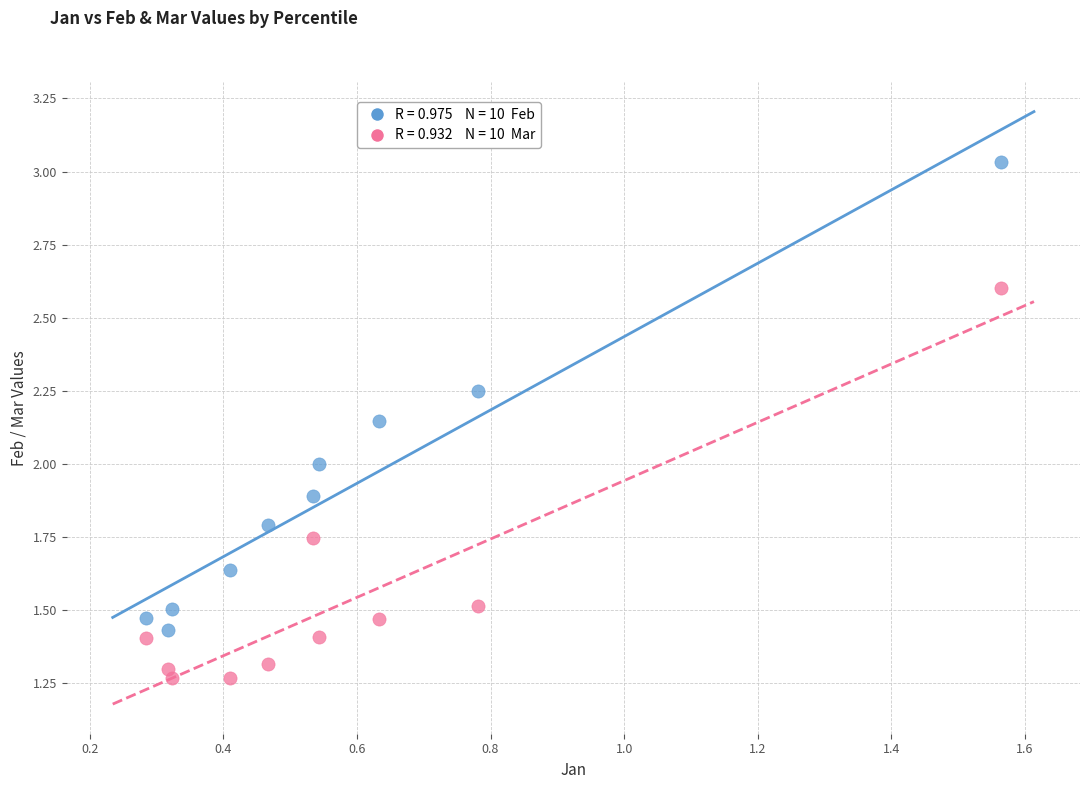

Across all data points, what is the range of Y values (max minus min)?

1.8